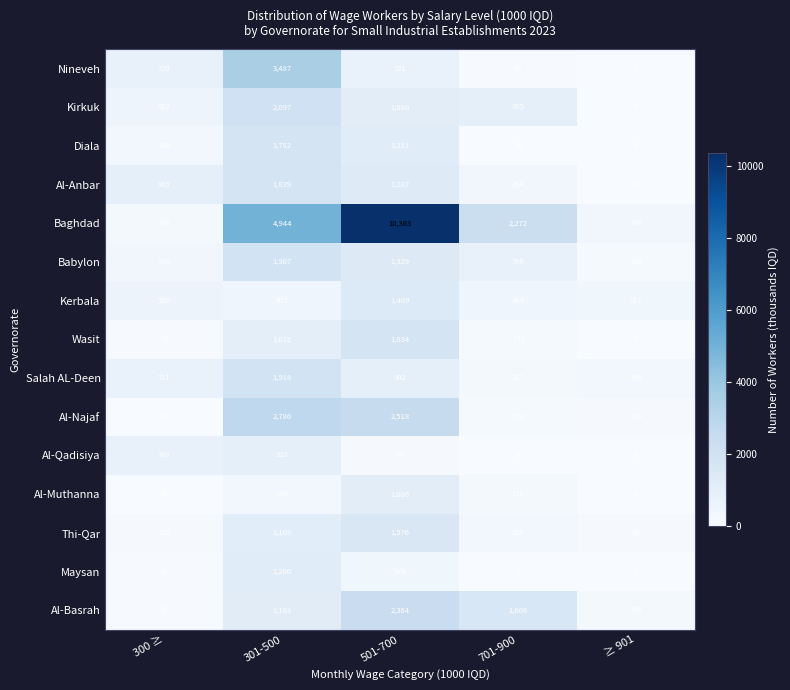

Which series has the largest total across all categories?

Baghdad